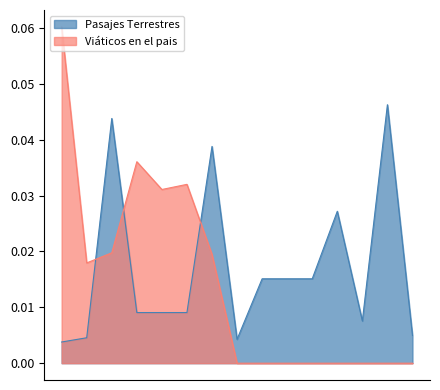

Is it true that Pasajes Terrestres equals 0.0 at 15?

False